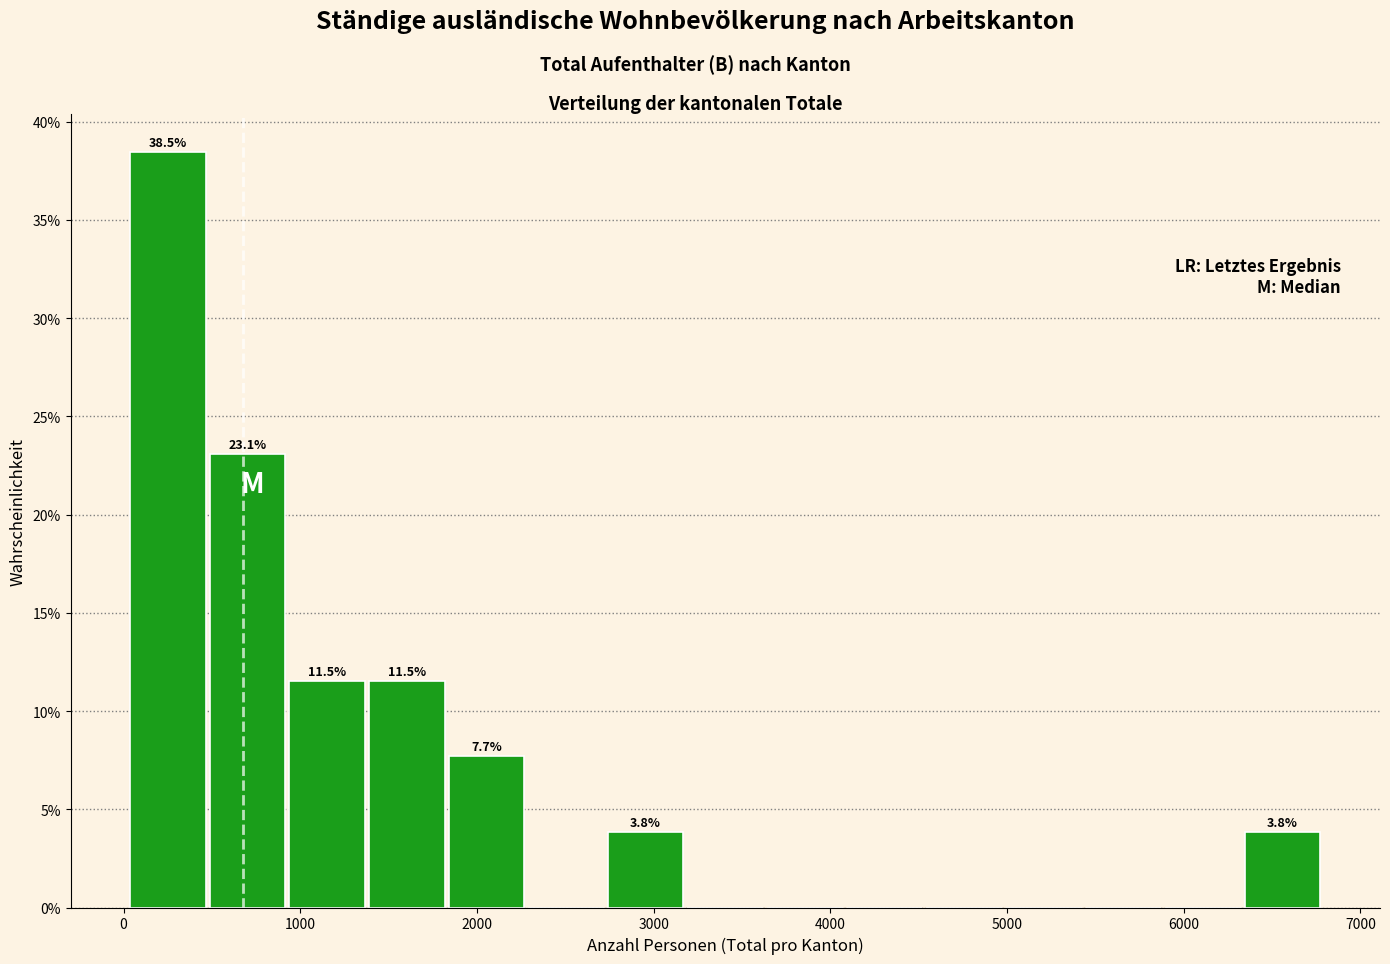

Over which range of the x-axis is the bar tallest?

0 to 500